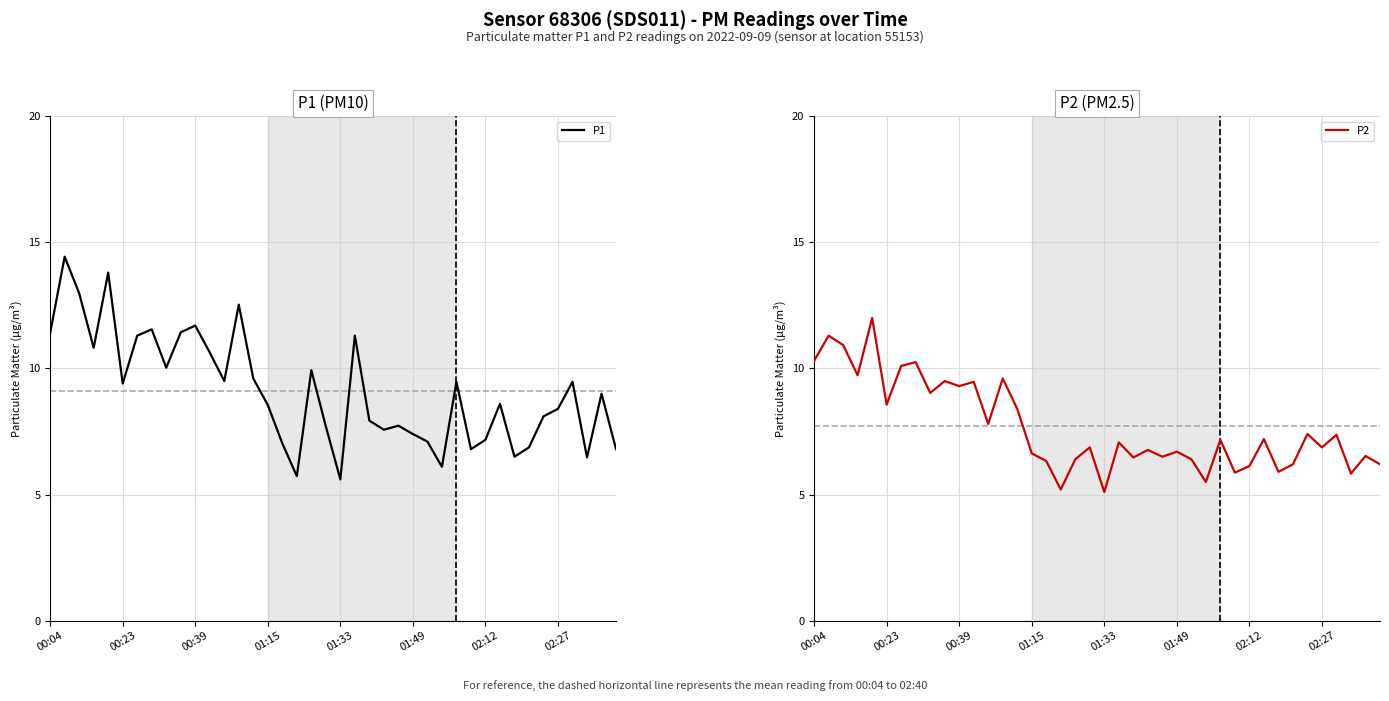

True or false: P2 has a value of 4.0 at 11.

False